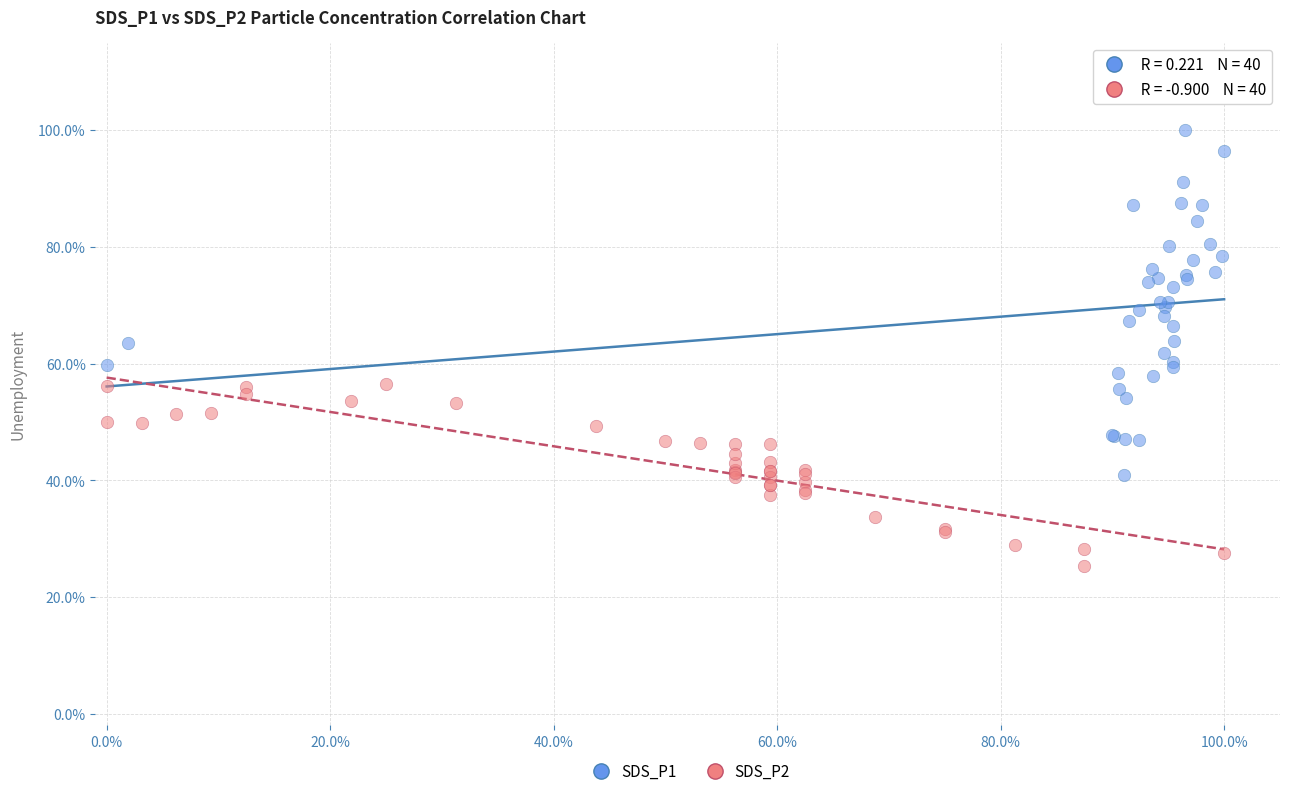

What are all the series names shown in the legend?

SDS_P1, SDS_P2